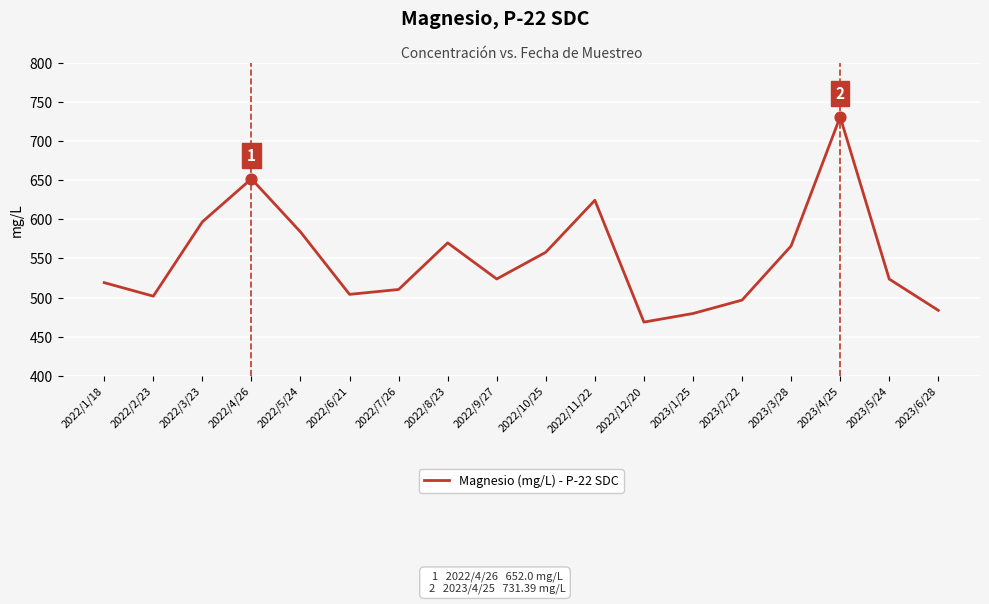

Between 2022/3/23 and 2022/8/23, which is larger?

2022/3/23